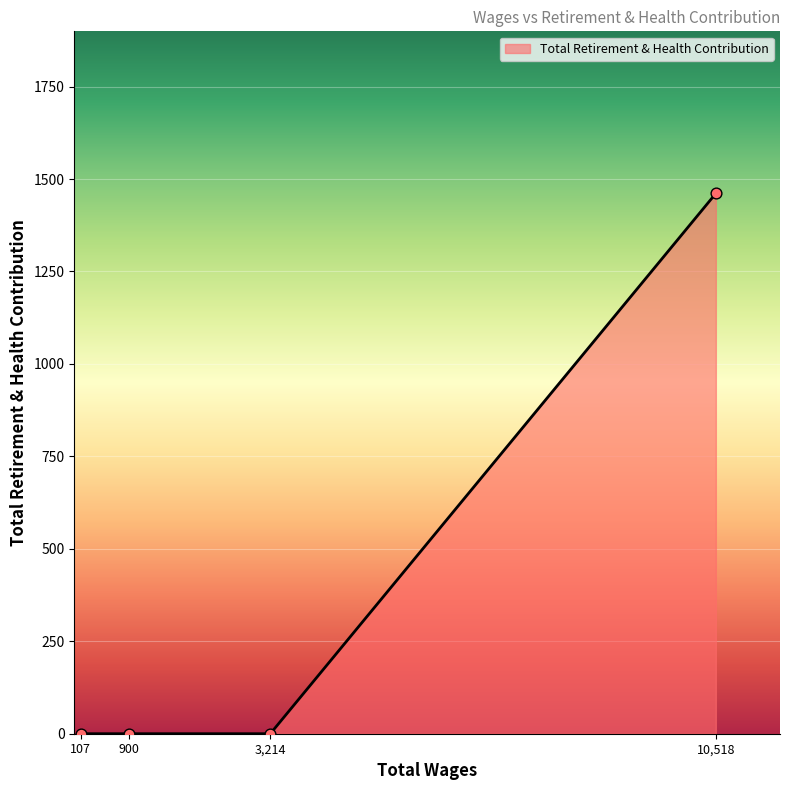

Between 900 and 10,518, which is larger?

10,518